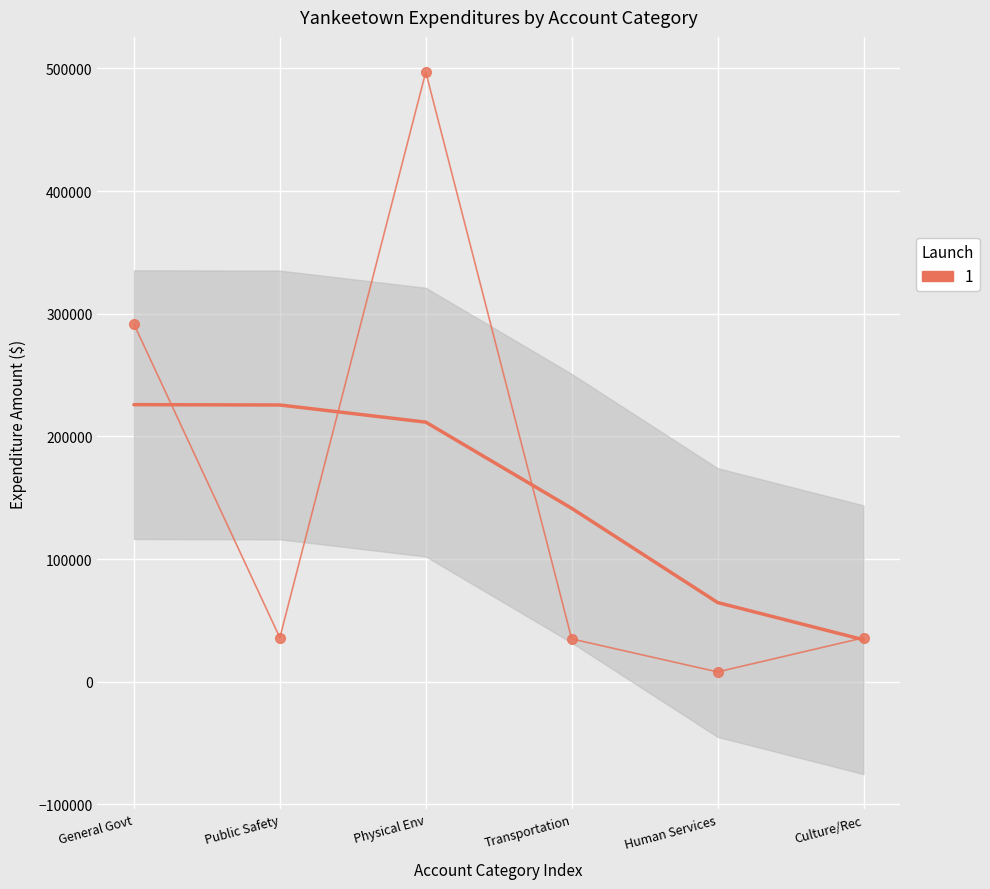

True or false: the data has more than 2 interior local peaks.

False